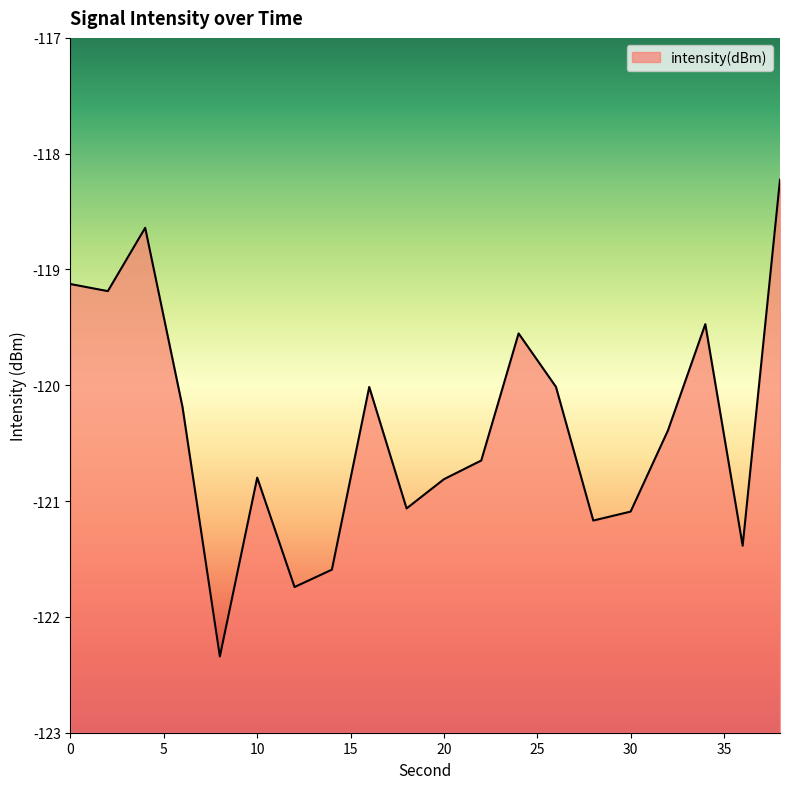

How many lines are shown in the chart?

1